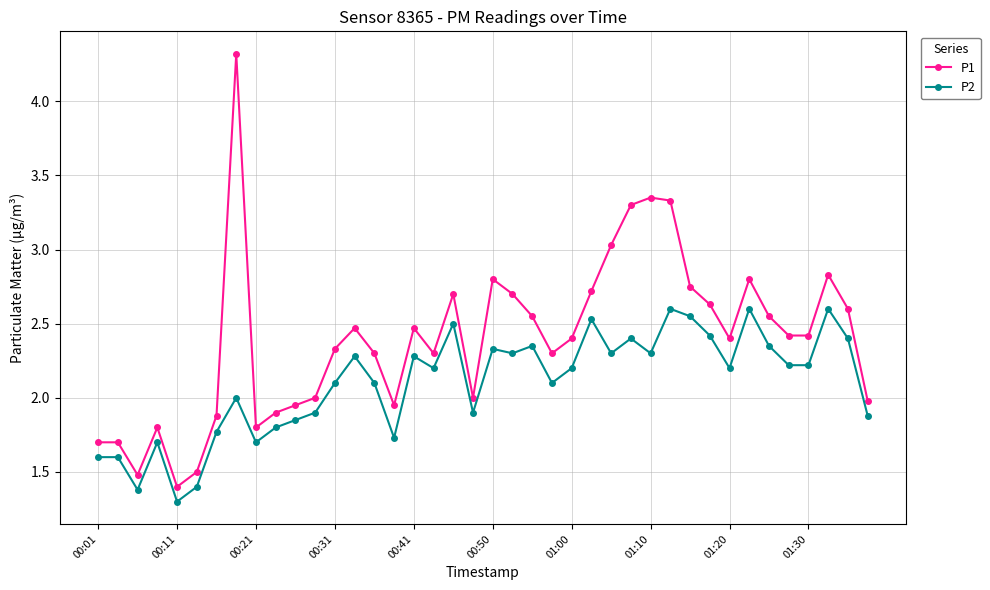

Which series has the widest spread of values?

P1